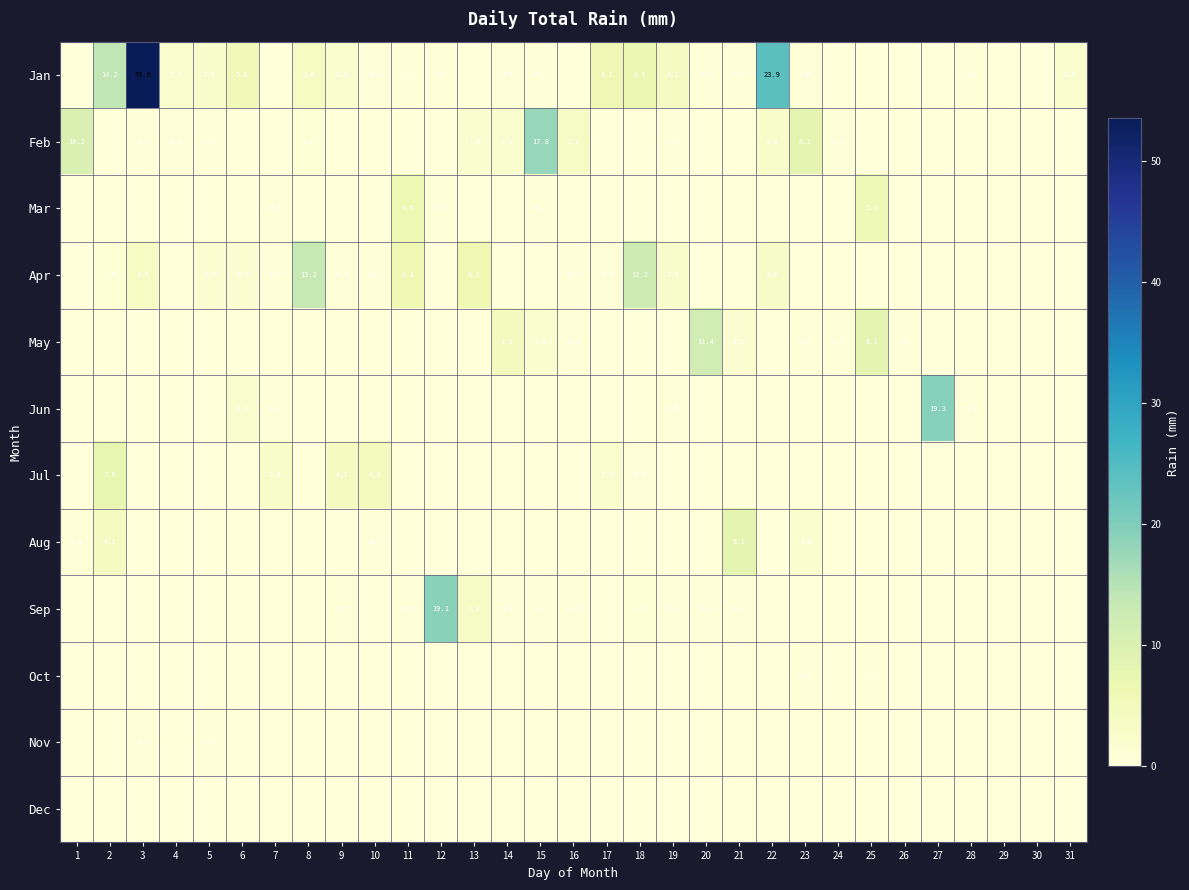

The value of May at 15 is 1.8. True or false?

True